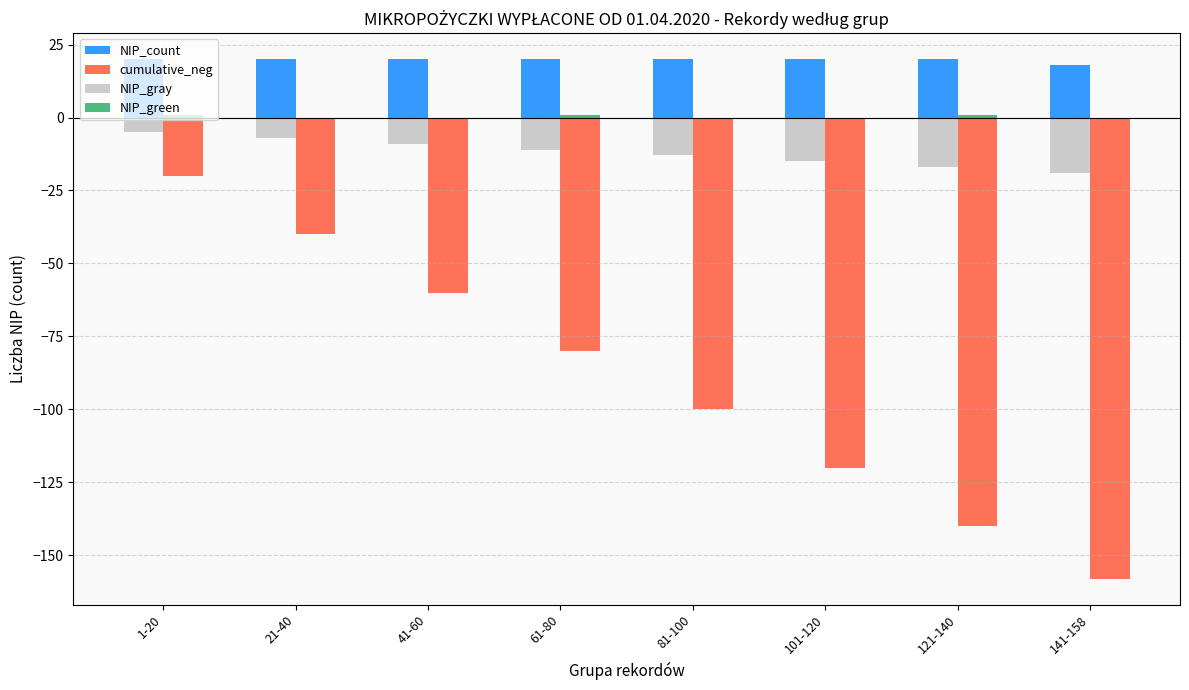

Where is cumulative_neg nearest to the value -89?

61-80